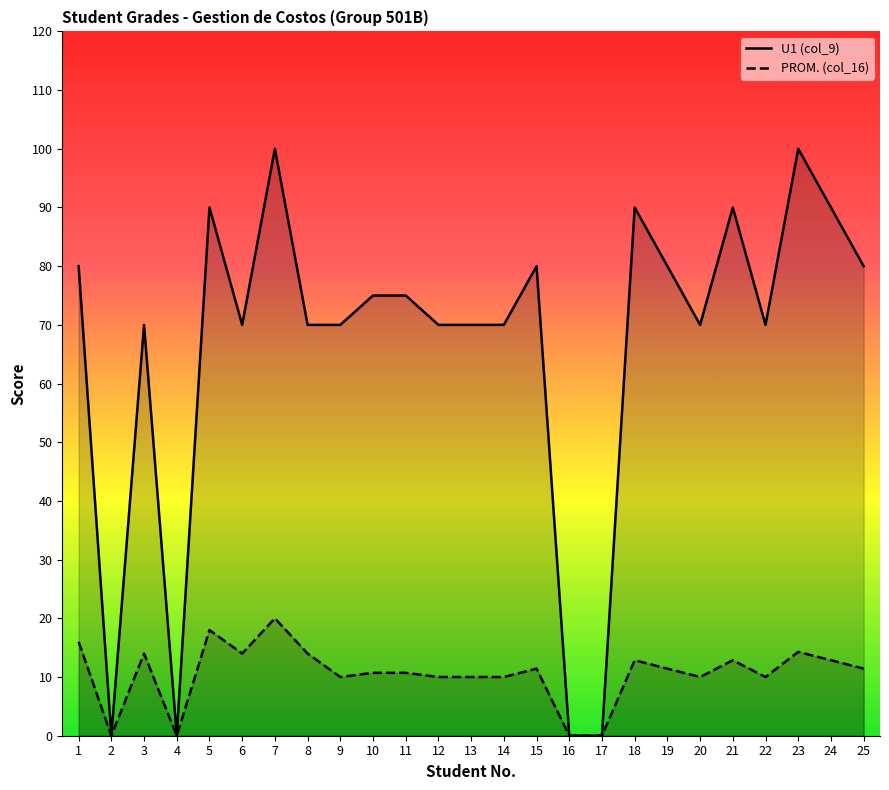

What is the total value across all series at 5?

108.0